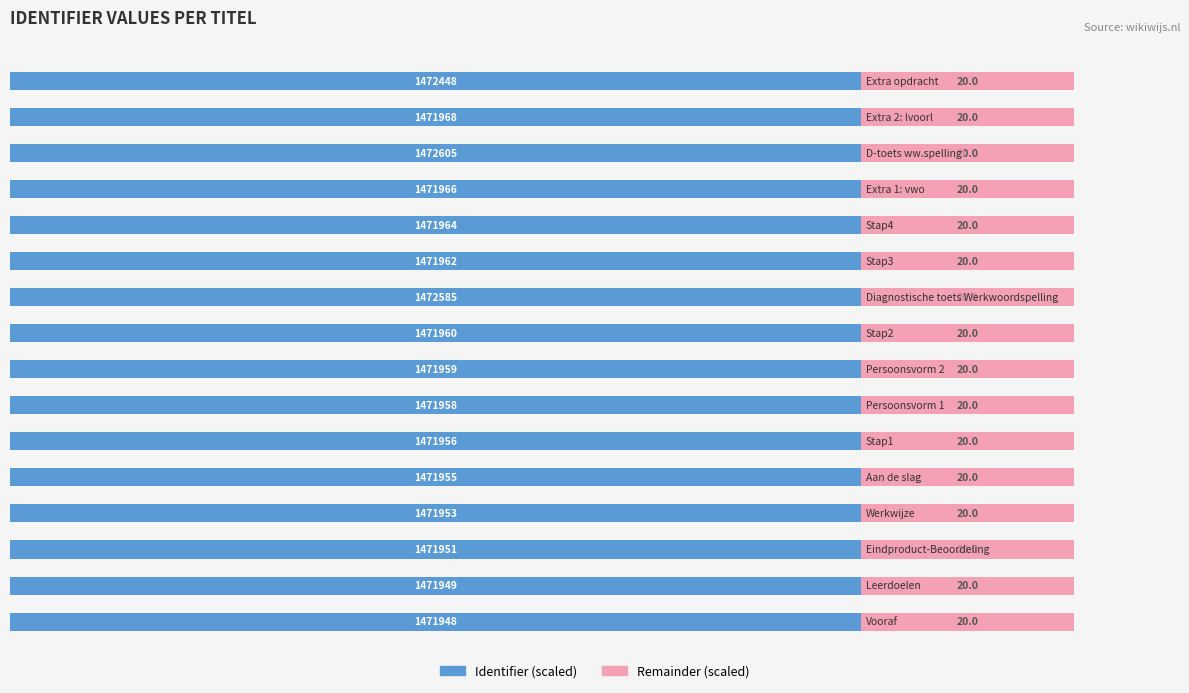

What is the highest value of the Identifier (scaled) series?

80.0